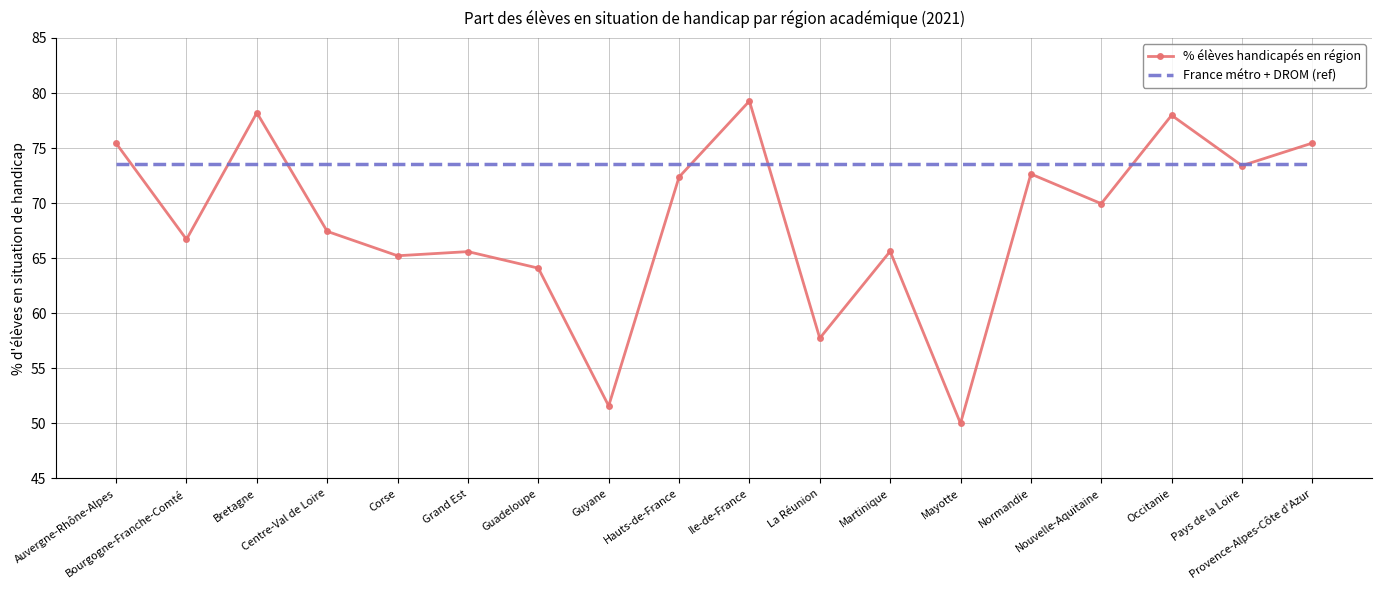

Which series has the largest total across all categories?

France métro + DROM (ref)